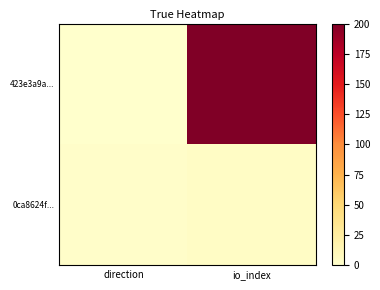

At which category is the sum across all series the highest?

io_index